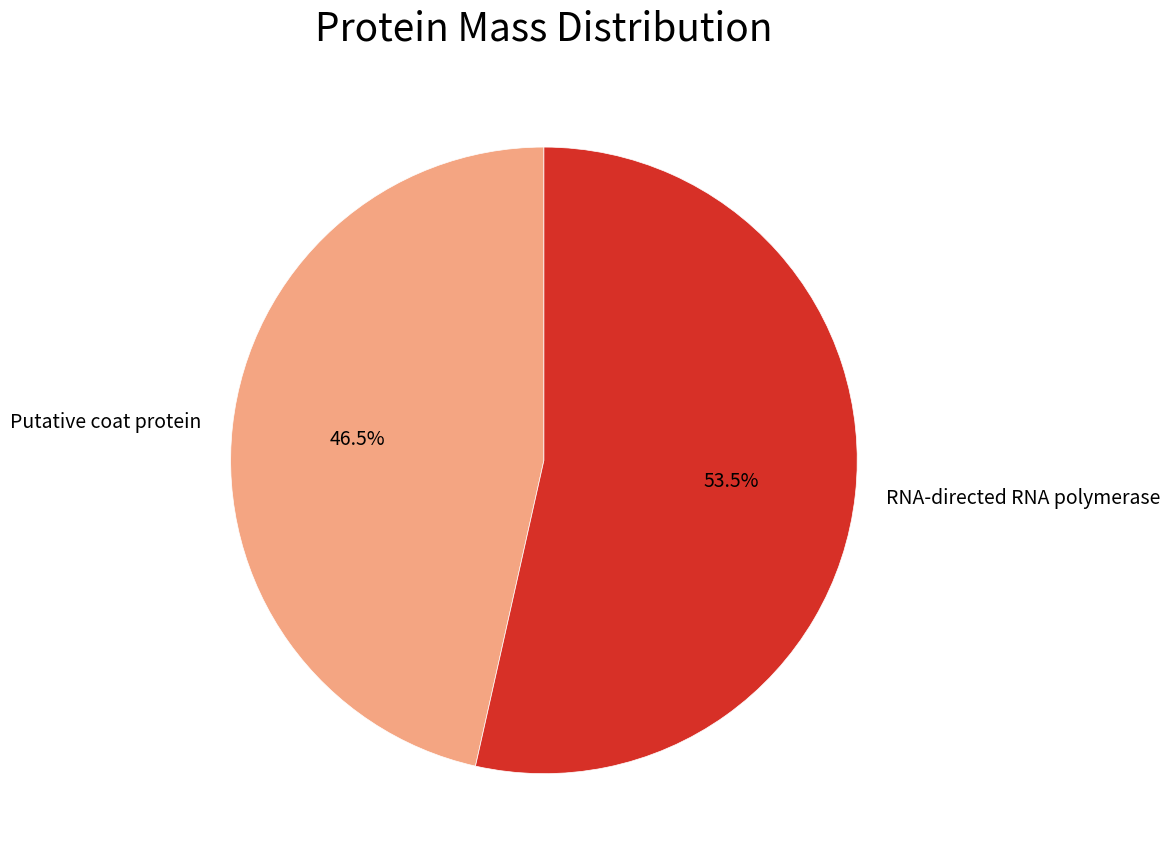

The RNA-directed RNA polymerase slice represents 43% of the pie. True or false?

False